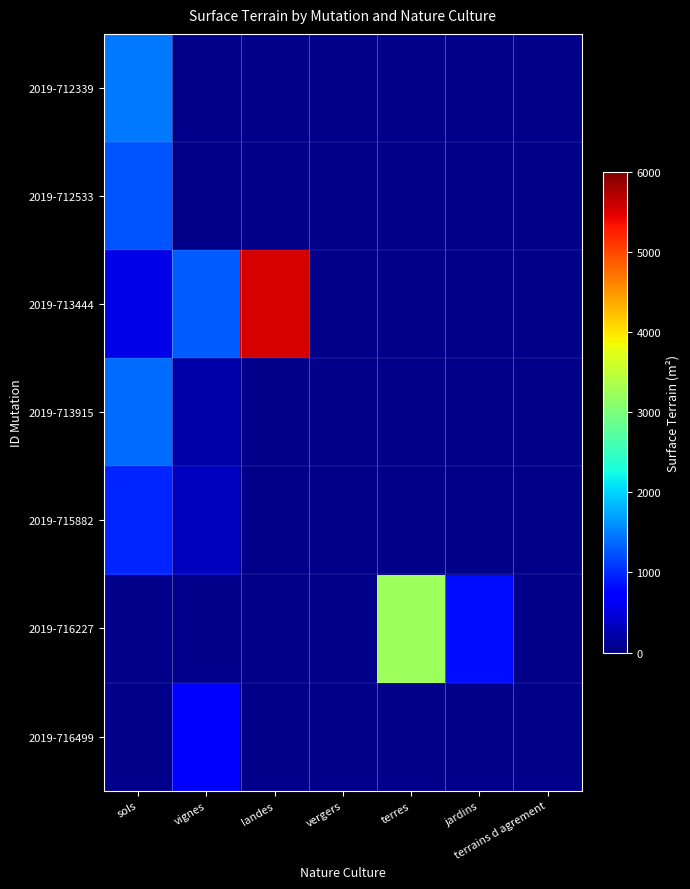

Which category has the lowest value in the 2019-716227 series?

sols